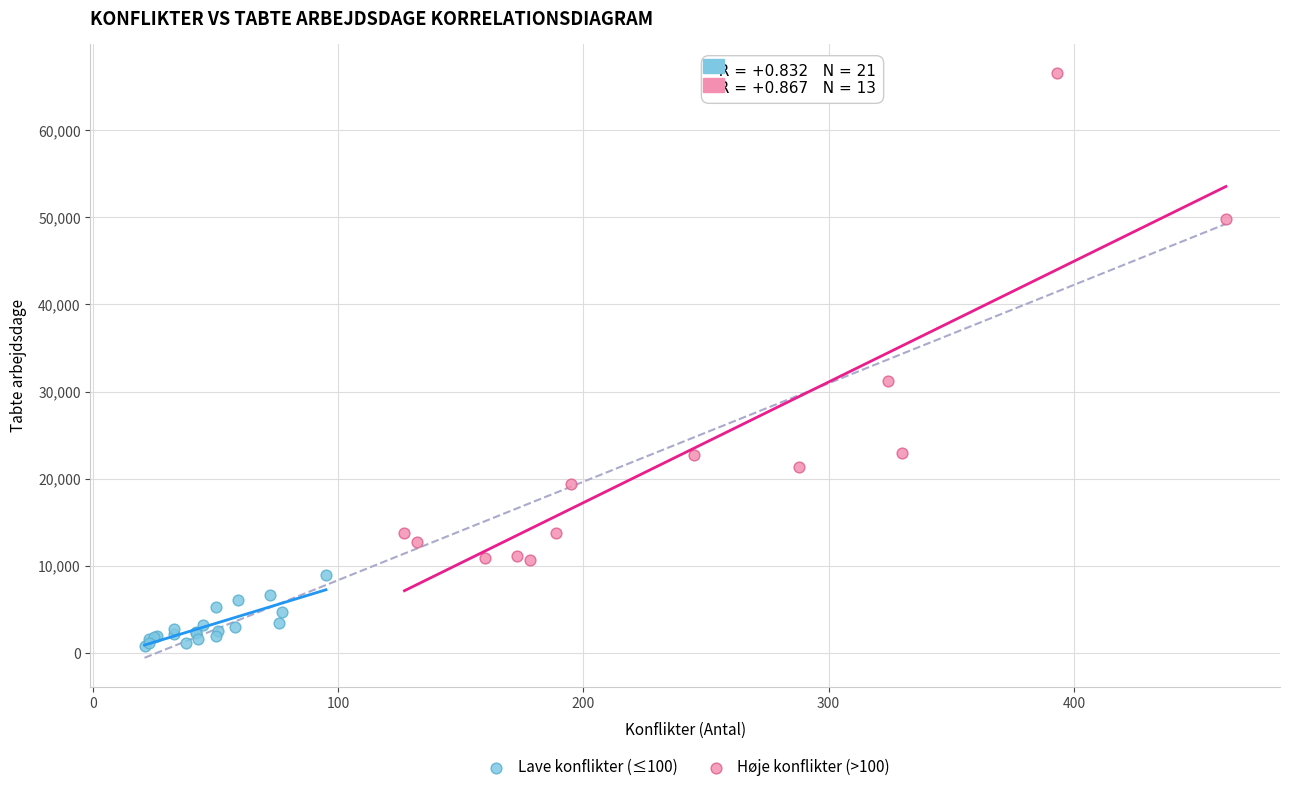

Which series contains the lowest Y value?

Lave konflikter (≤100)